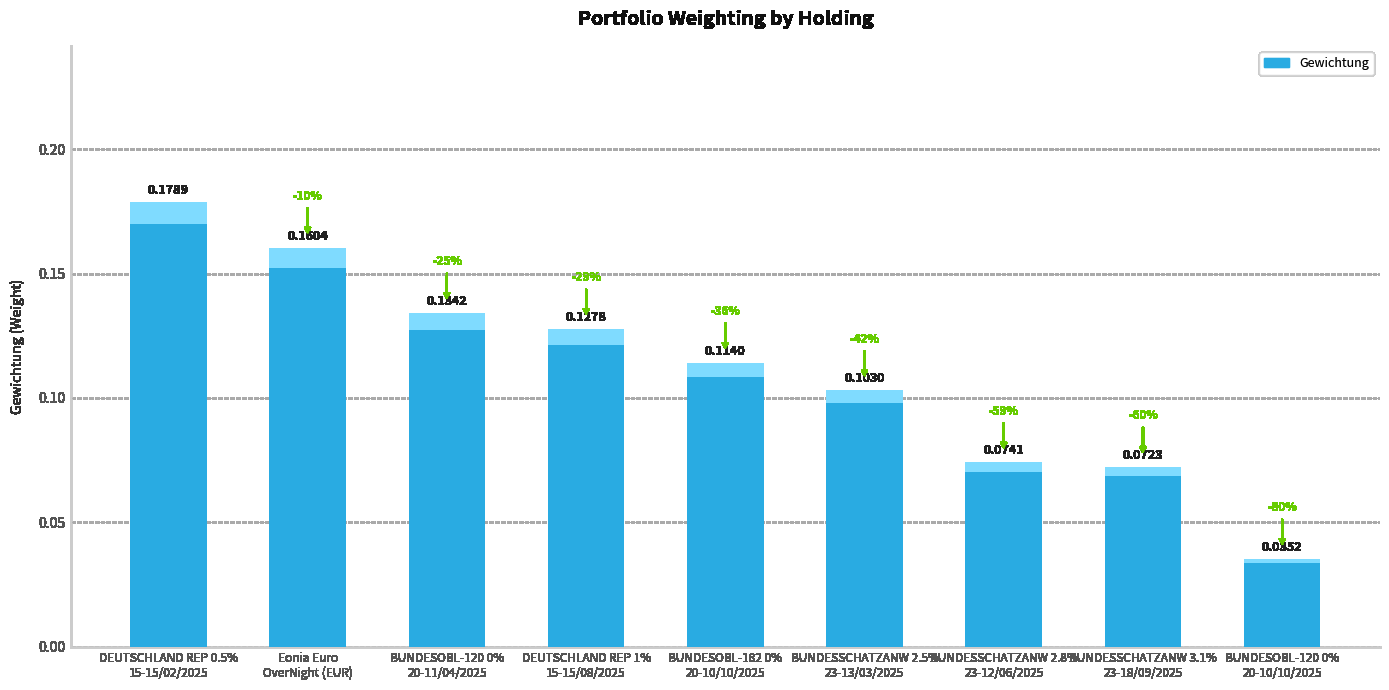

List the labels in order of value, smallest first.

BUNDESOBL-120 0%
20-10/10/2025, BUNDESSCHATZANW 3.1%
23-18/09/2025, BUNDESSCHATZANW 2.8%
23-12/06/2025, BUNDESSCHATZANW 2.5%
23-13/03/2025, BUNDESOBL-182 0%
20-10/10/2025, DEUTSCHLAND REP 1%
15-15/08/2025, BUNDESOBL-120 0%
20-11/04/2025, Eonia Euro
OverNight (EUR), DEUTSCHLAND REP 0.5%
15-15/02/2025